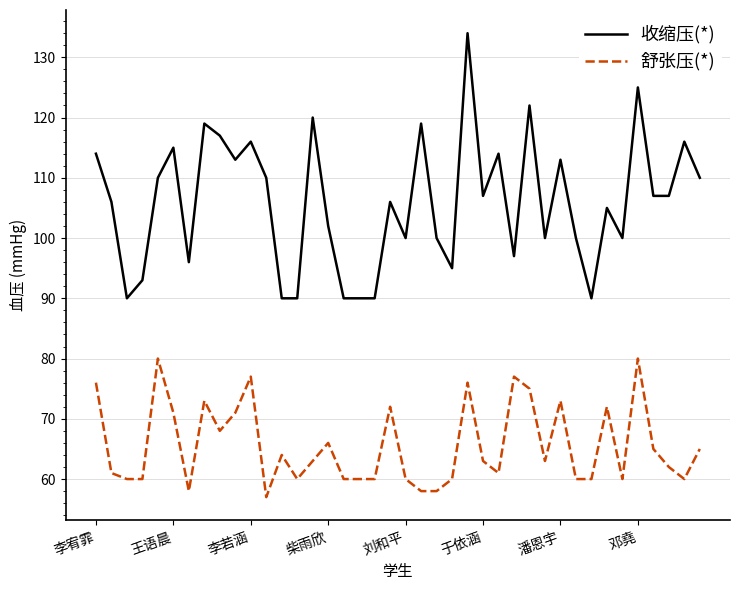

True or false: 舒张压(*) and 收缩压(*) intersect in this chart.

False